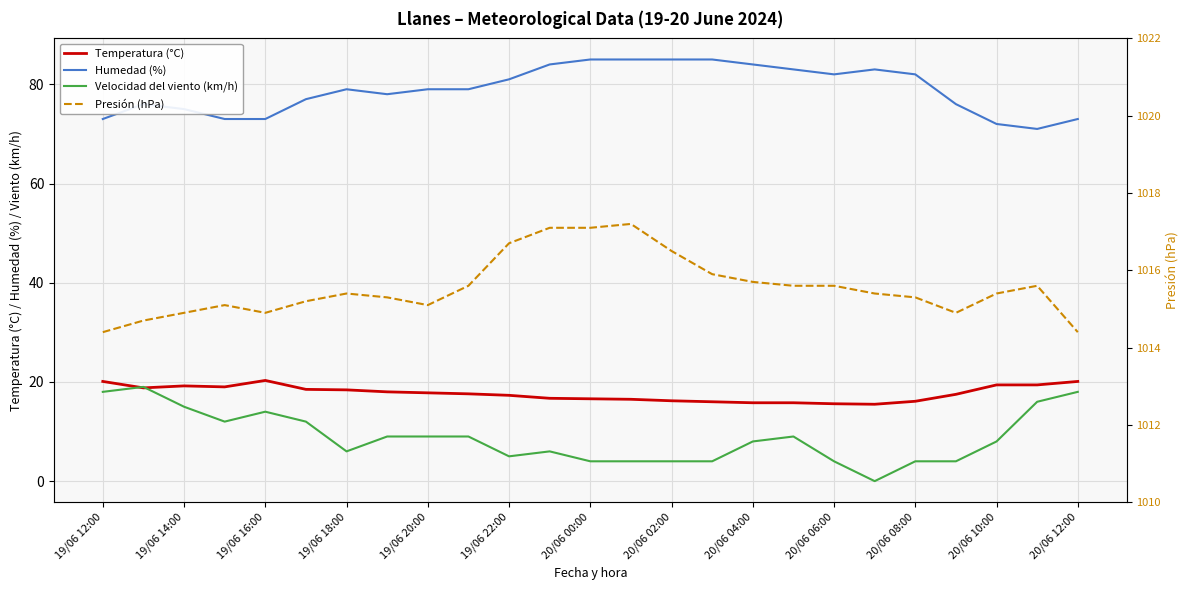

How many values in the Temperatura (°C) series are below 17?

10